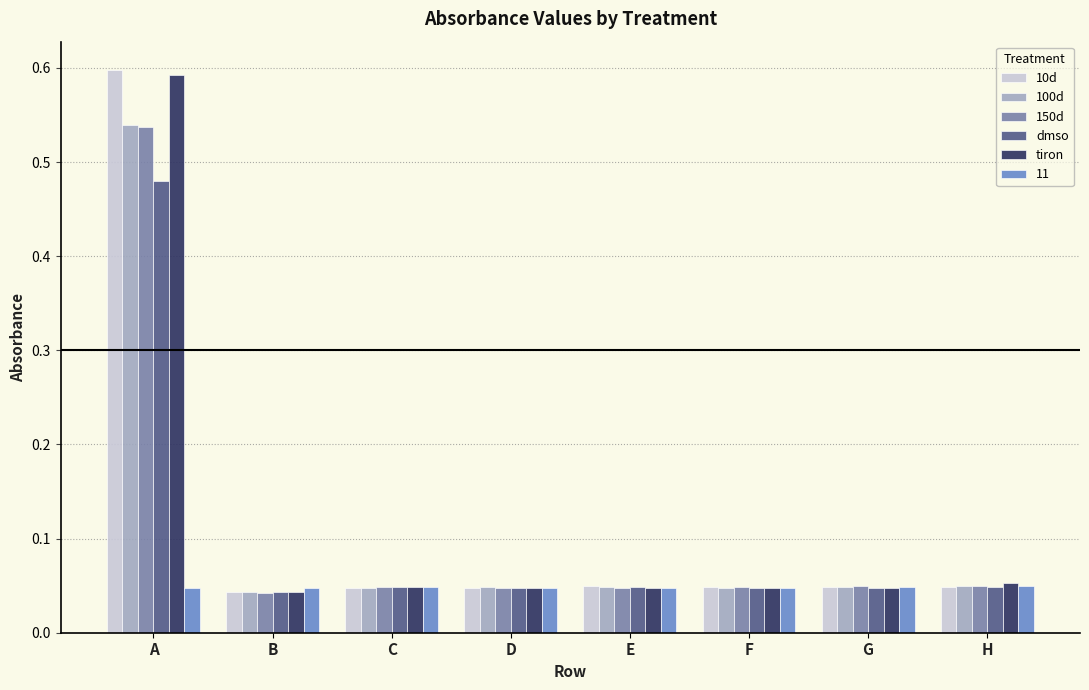

Which category has the highest value in the 150d series?

A